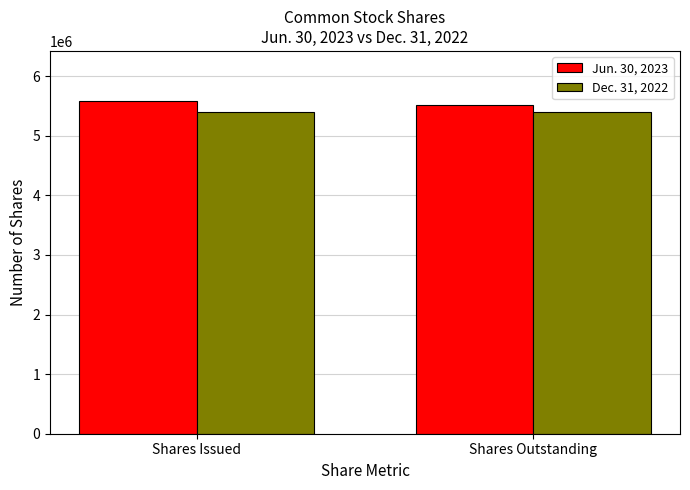

Reading left to right, extract all data points from this chart.

Jun. 30, 2023: Shares Issued=5585159	Shares Outstanding=5510864
Dec. 31, 2022: Shares Issued=5397959	Shares Outstanding=5397959